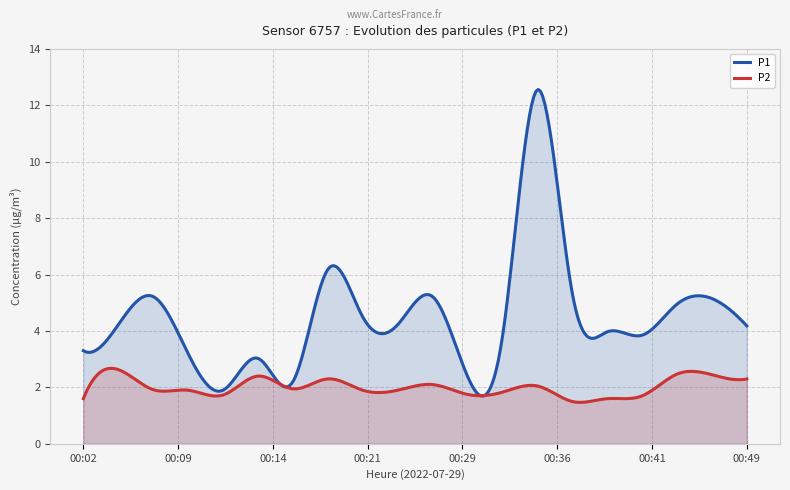

What are all the series names shown in the legend?

P1, P2